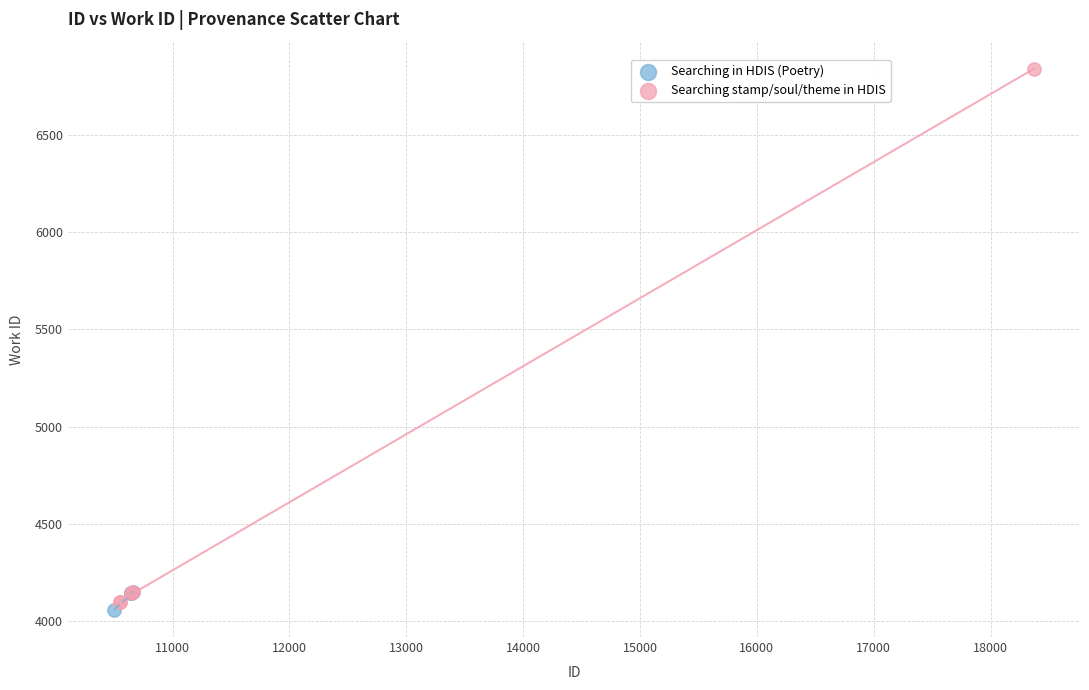

Which series has the largest Y range (max minus min)?

Searching stamp/soul/theme in HDIS